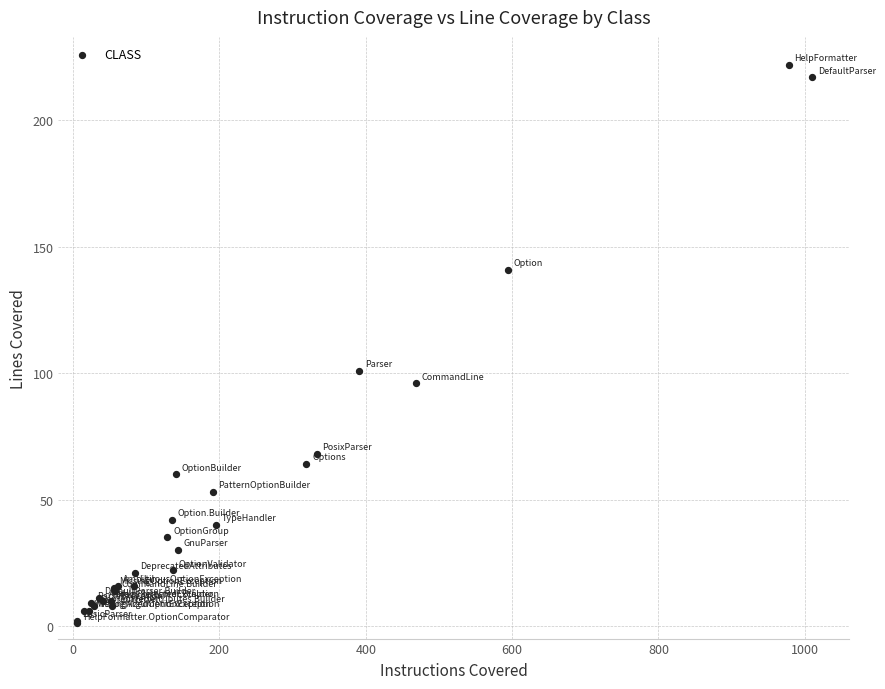

What Y value in the scatter plot is closest to 111?

101